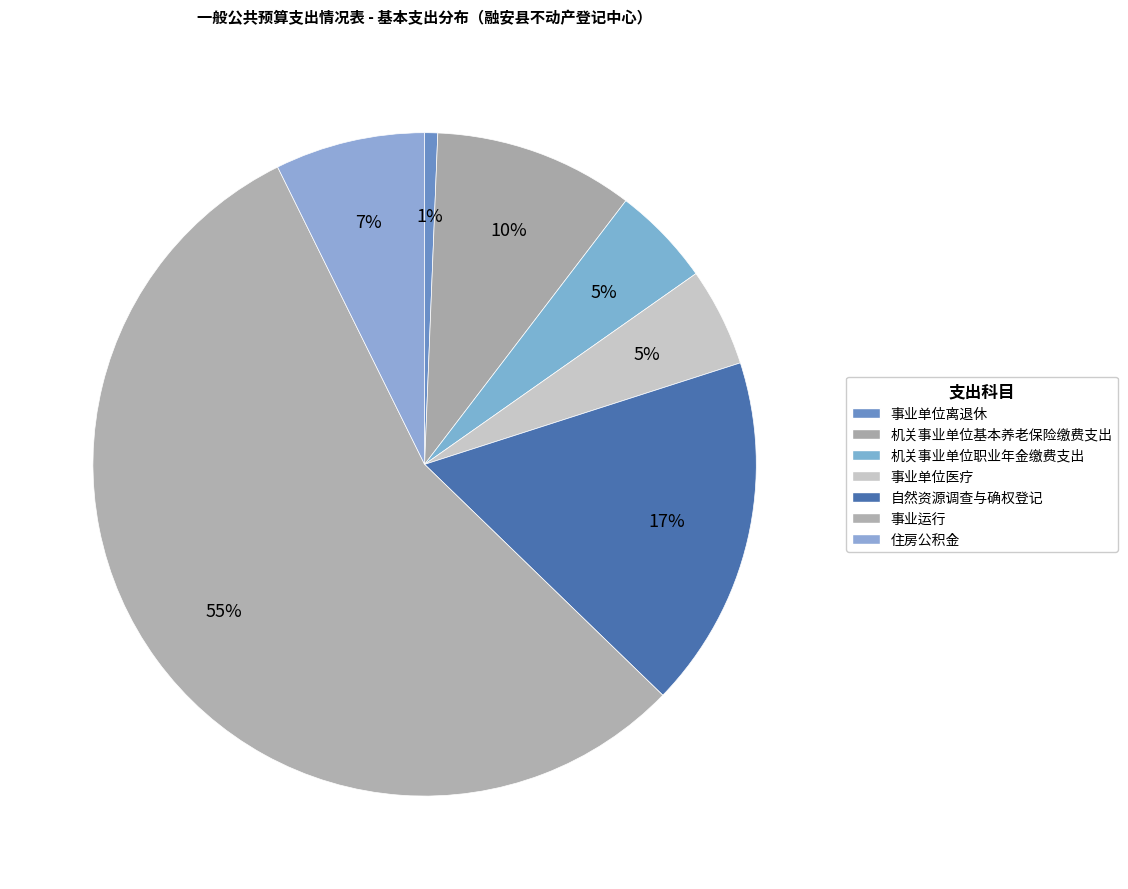

To the nearest percent, what percentage of the pie is 事业单位离退休?

1%